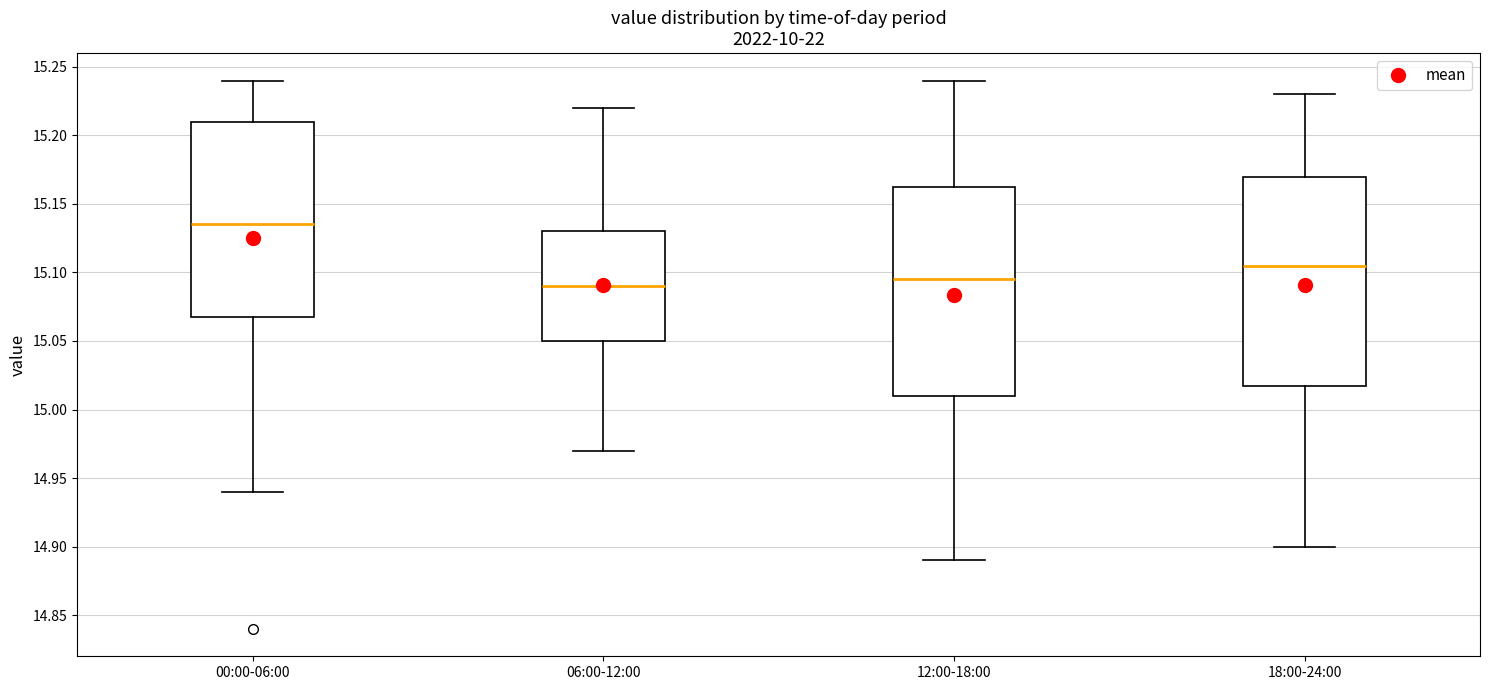

Reading left to right, transcribe this box plot: for each box, give where its median line is, the range the box spans, and where its two whiskers end, as read against the y-axis. The values are not printed on the chart, so give them approximately, as read against the axis.

00:00-06:00: median 15.135, box 15.070 to 15.210, whiskers 14.940 to 15.240
06:00-12:00: median 15.090, box 15.050 to 15.130, whiskers 14.970 to 15.220
12:00-18:00: median 15.095, box 15.010 to 15.165, whiskers 14.890 to 15.240
18:00-24:00: median 15.105, box 15.020 to 15.170, whiskers 14.900 to 15.230